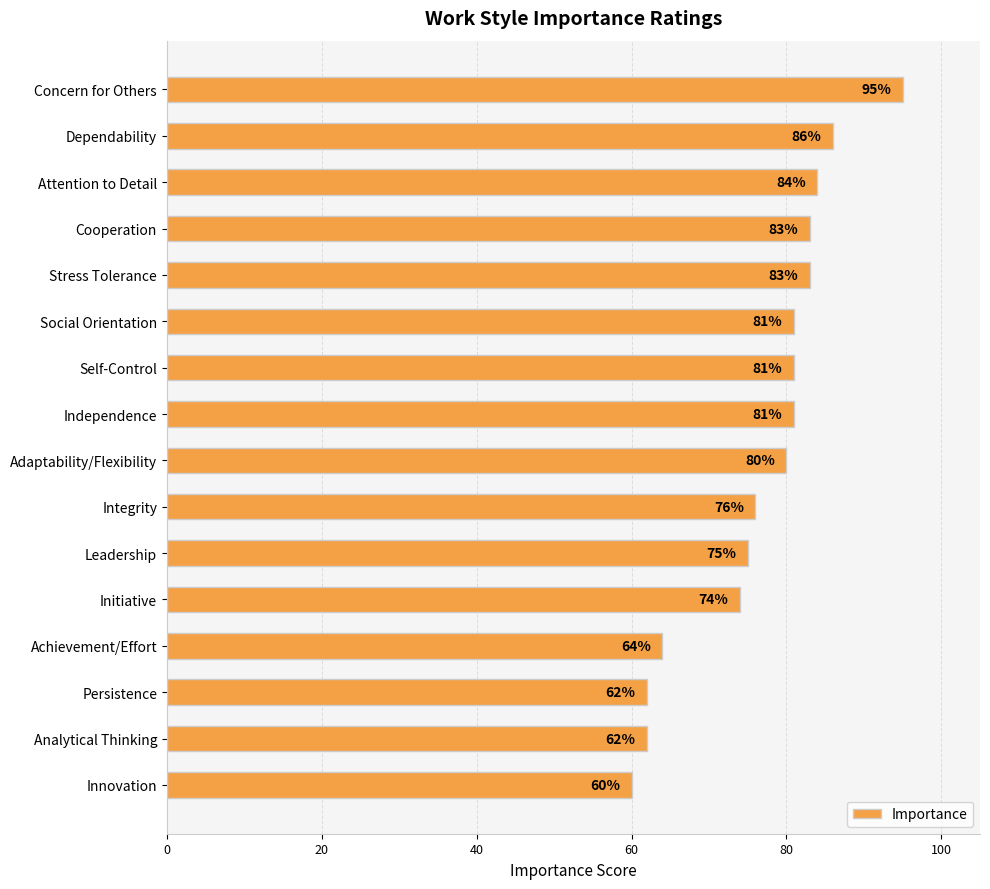

What is the greatest value displayed?

95